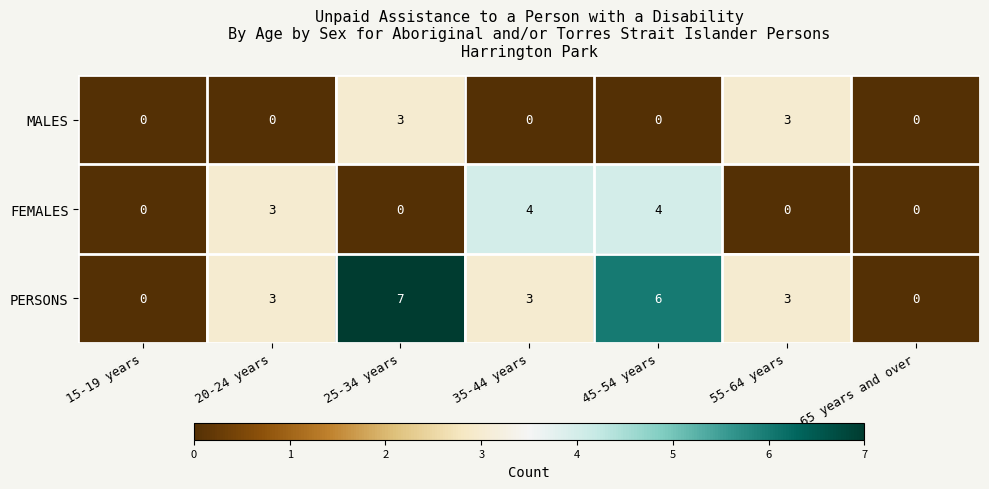

Is the value of MALES at 35-44 years greater than the value of FEMALES at 35-44 years?

No